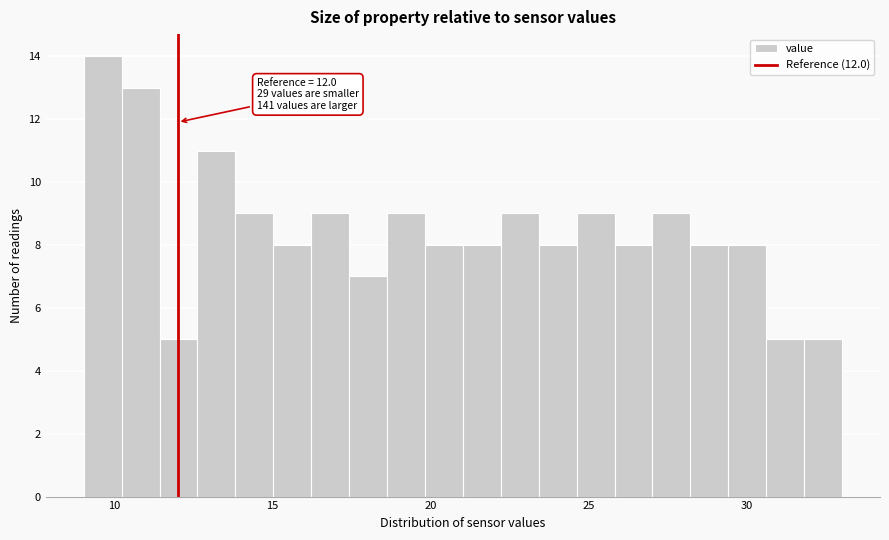

Around what value on the x-axis is the tallest bar? Give the approximate position of its centre, as read against the axis.

9.5